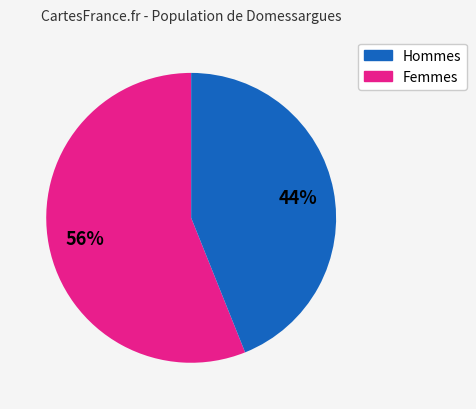

Is there any slice that represents more than half of the pie?

Yes